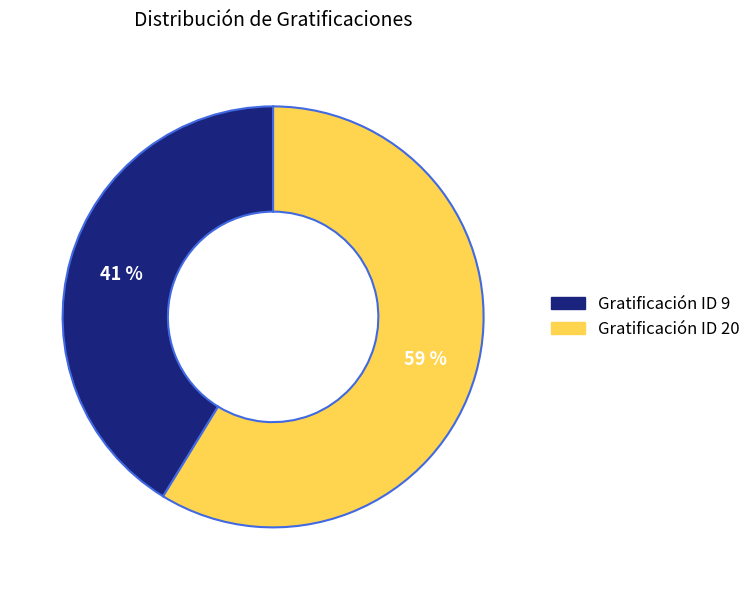

Is there a majority slice in this chart?

Yes